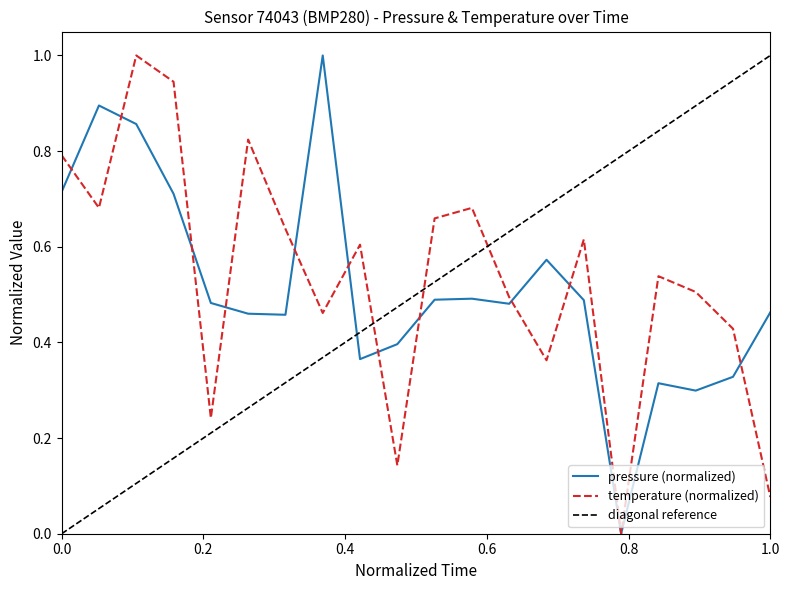

What is the maximum value for temperature (normalized)?

1.0